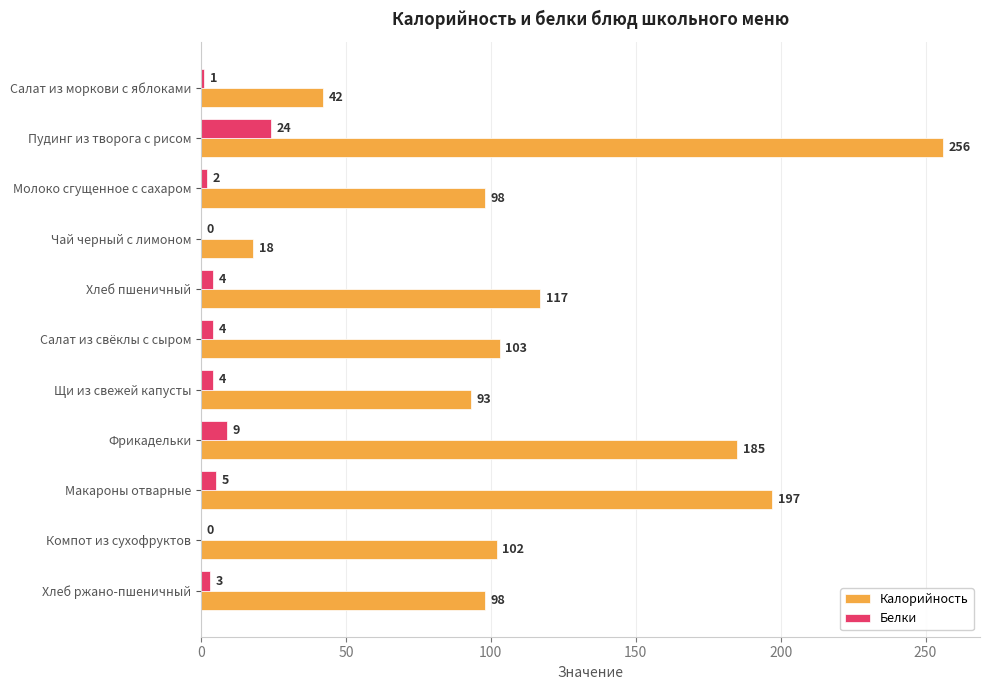

What value does the Белки series have at Салат из свёклы с сыром, to the nearest 5?

5